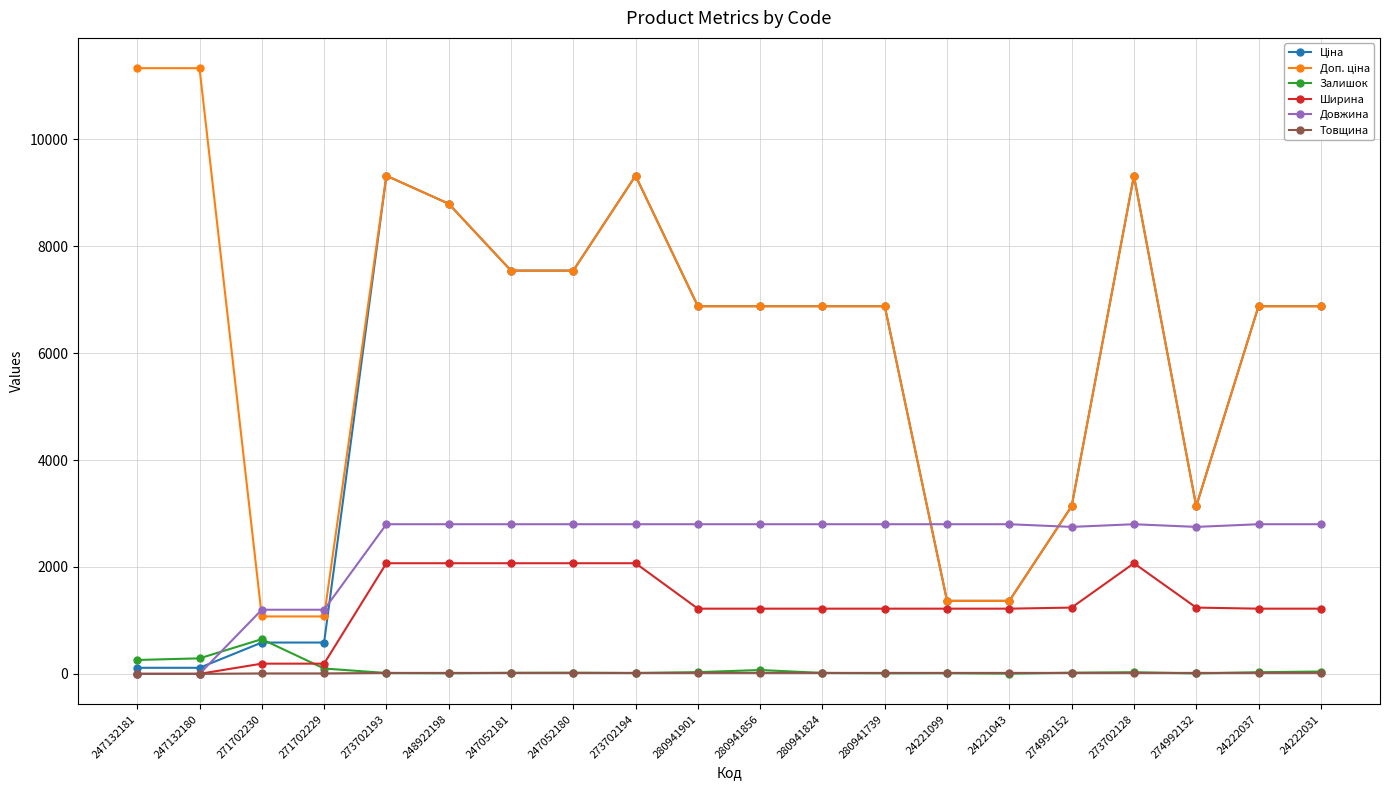

At which label does Залишок reach its peak?

271702230